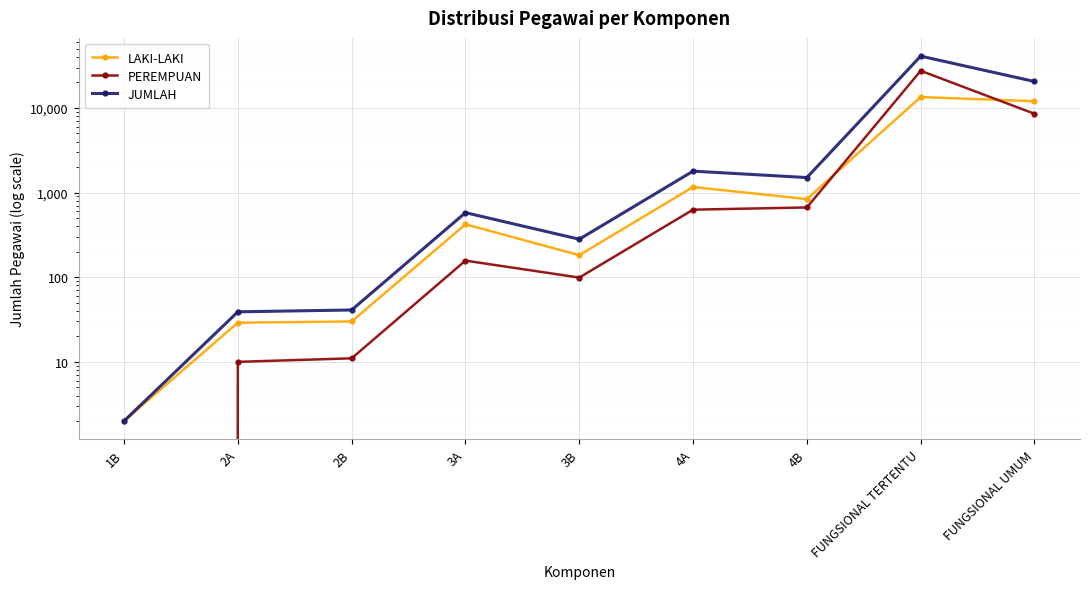

Reading left to right, what are all the values shown in this chart?

LAKI-LAKI: 2	29	30	422	182	1163	837	13450	12000
PEREMPUAN: 0	10	11	157	99	628	667	27483	8531
JUMLAH: 2	39	41	579	281	1791	1504	40933	20531